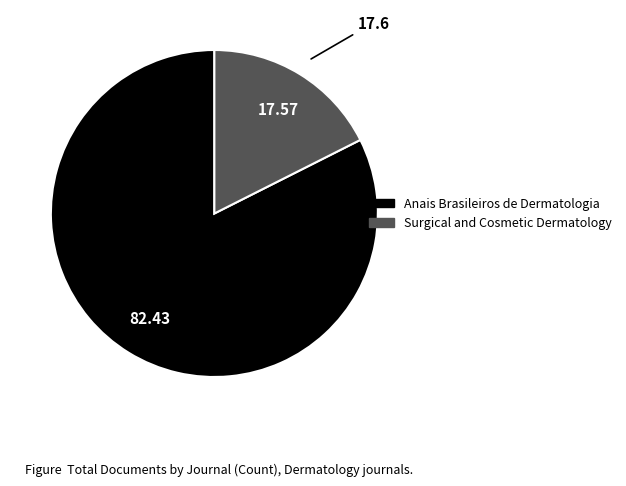

Is there a majority slice in this chart?

Yes